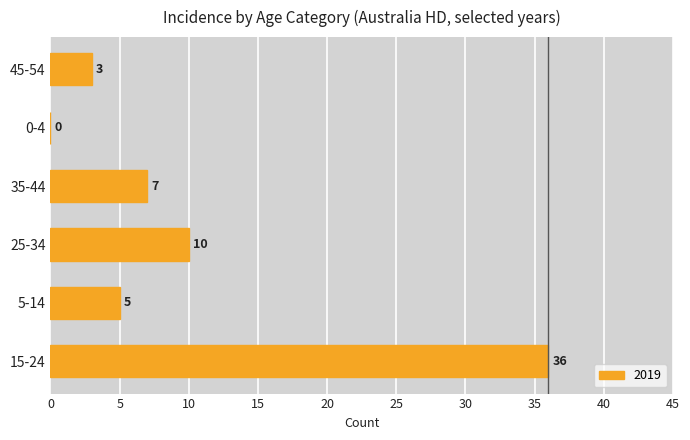

Where is the data nearest to the value 18?

25-34